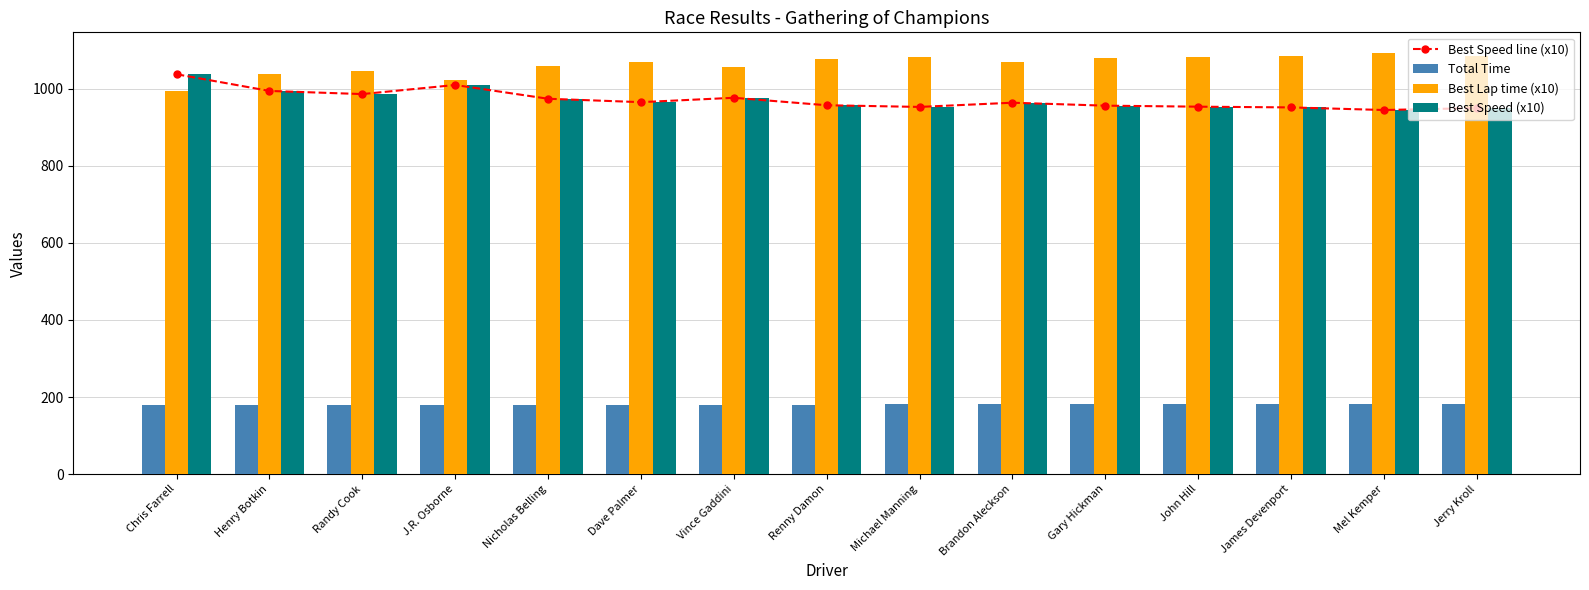

How many series are shown in this chart?

4